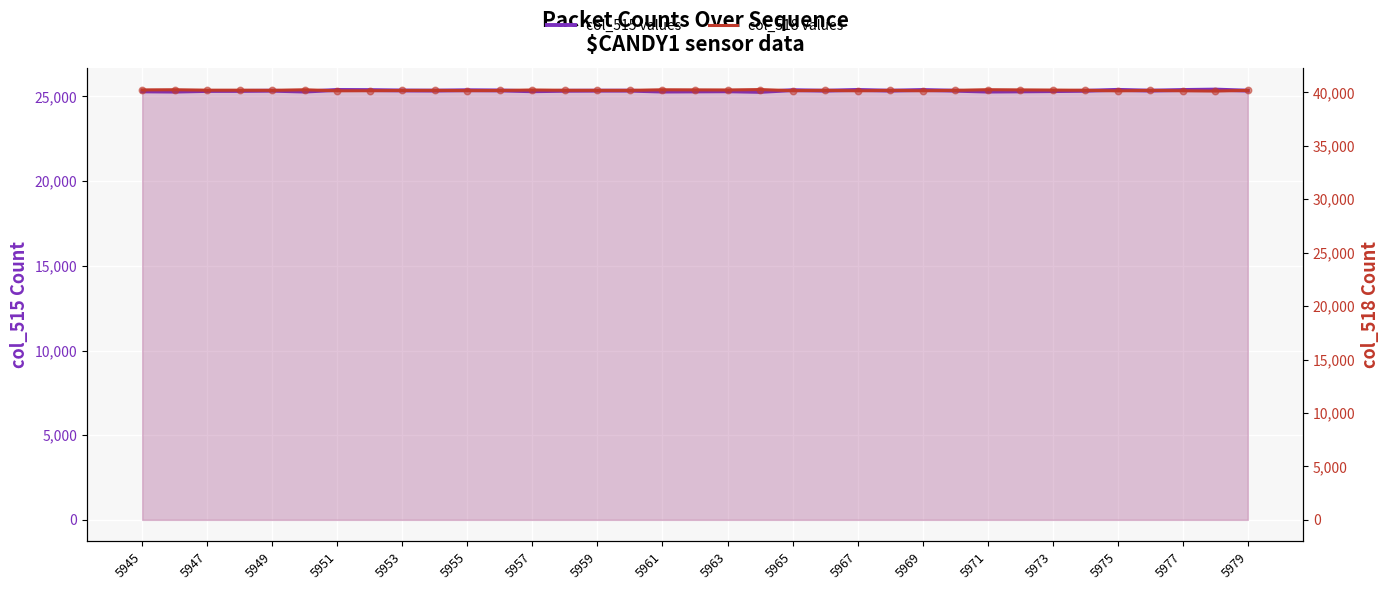

At how many categories does at least one series exceed 25697?

35